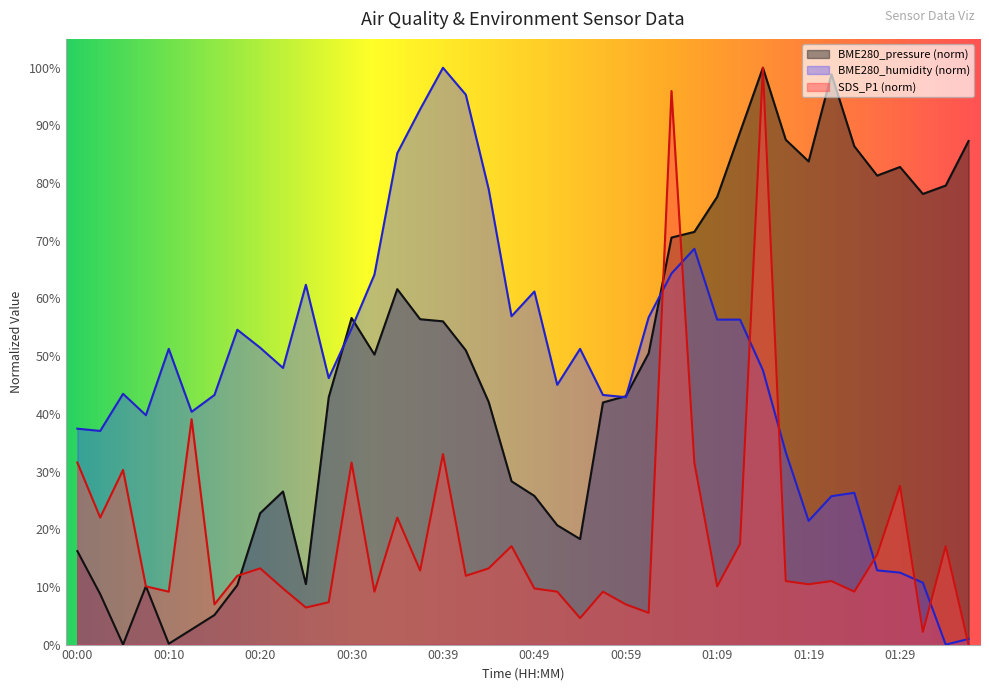

The BME280_pressure series shows 70.6 at 01:04. True or false?

True